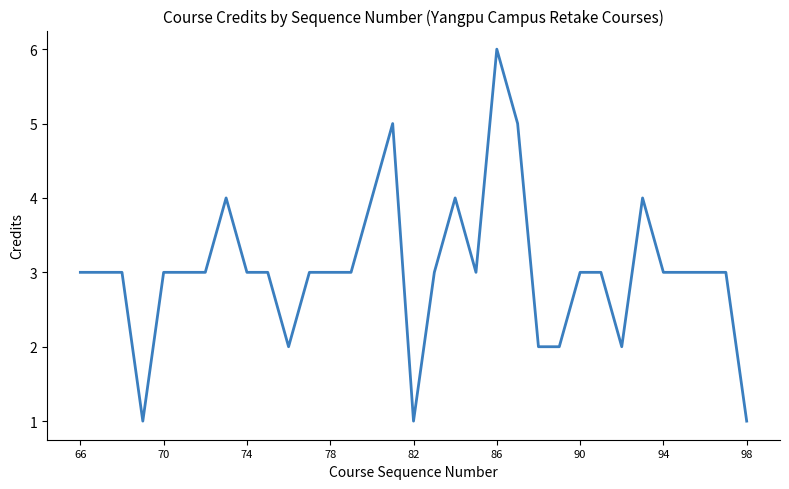

What is the greatest value displayed?

6